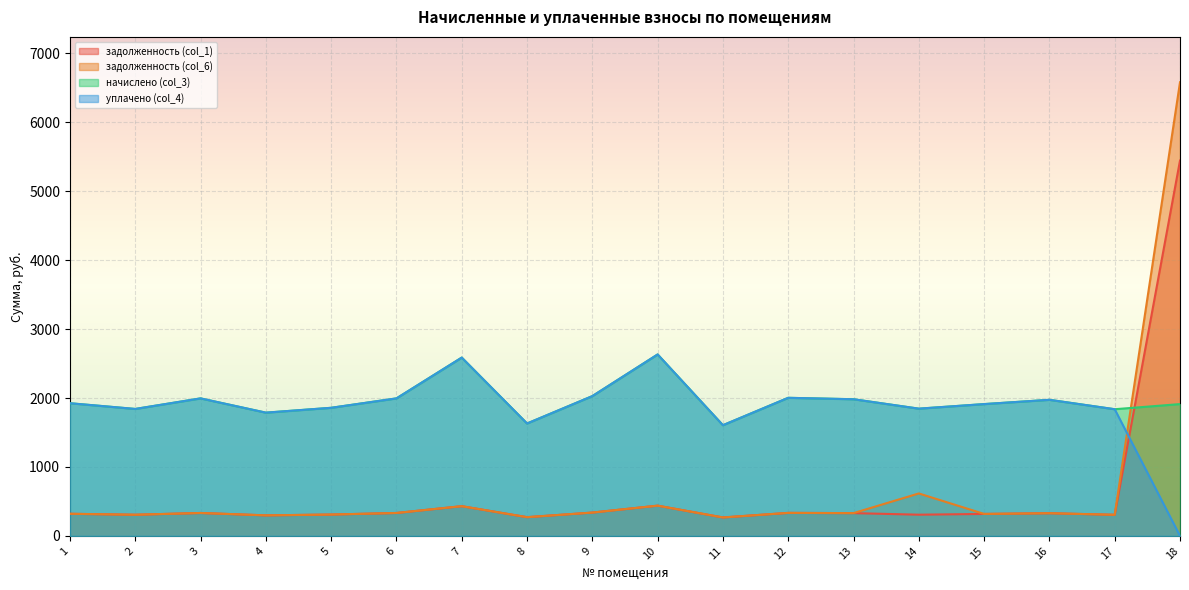

What are all the series names shown in the legend?

задолженность (col_1), задолженность (col_6), начислено (col_3), уплачено (col_4)